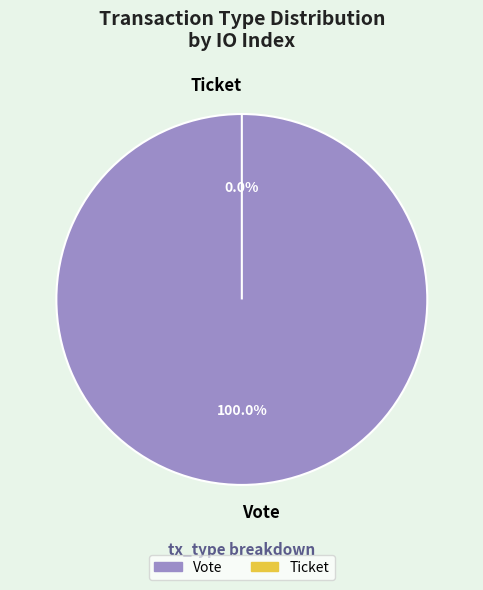

To the nearest percent, what is the combined percentage of Vote and Ticket?

100%